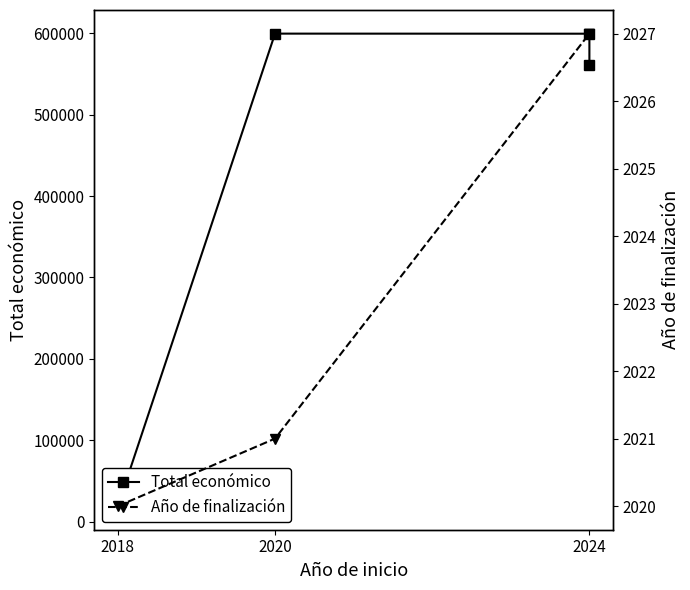

What value does the Total económico series have at 2018?

18970